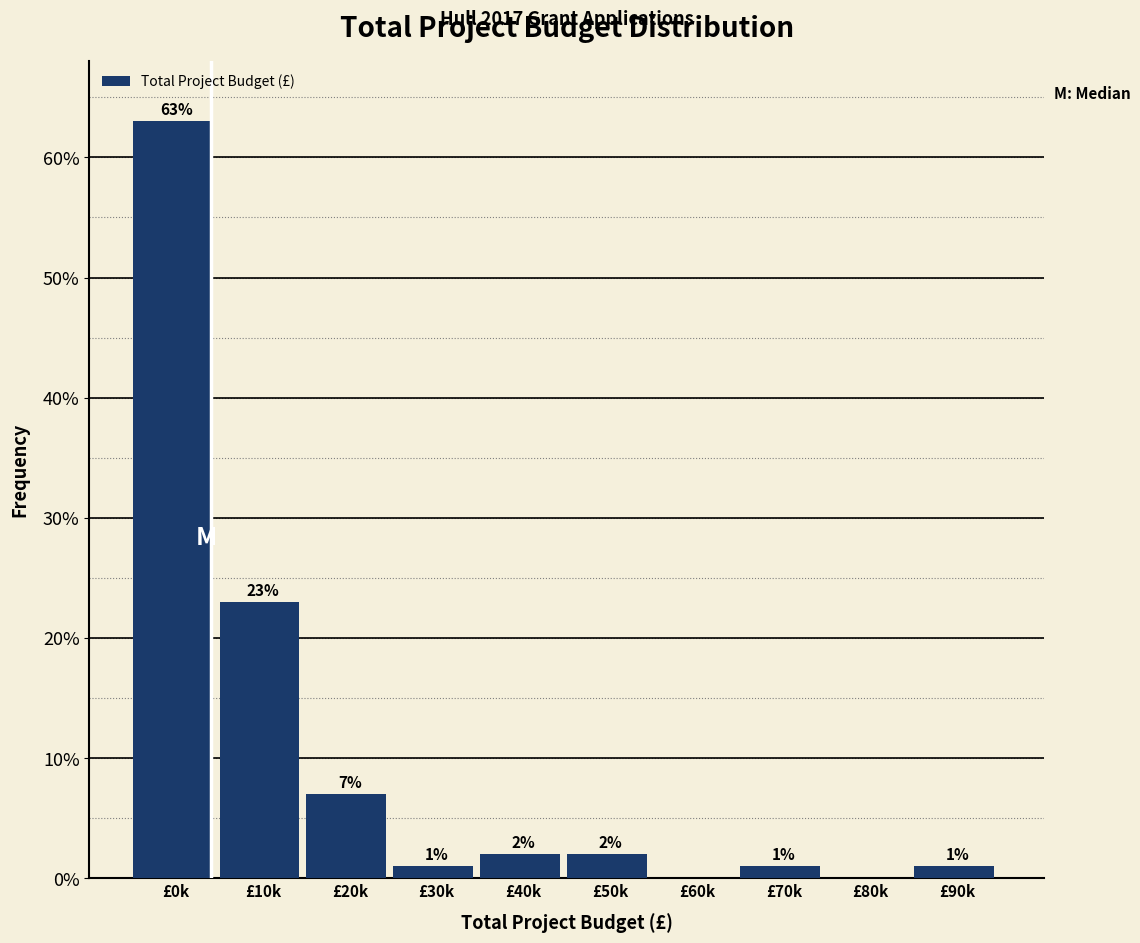

Reading left to right, list all the values displayed in this chart.

£0k=63.0	£10k=23.0	£20k=7.0	£30k=1.0	£40k=2.0	£50k=2.0	£60k=0.0	£70k=1.0	£80k=0.0	£90k=1.0